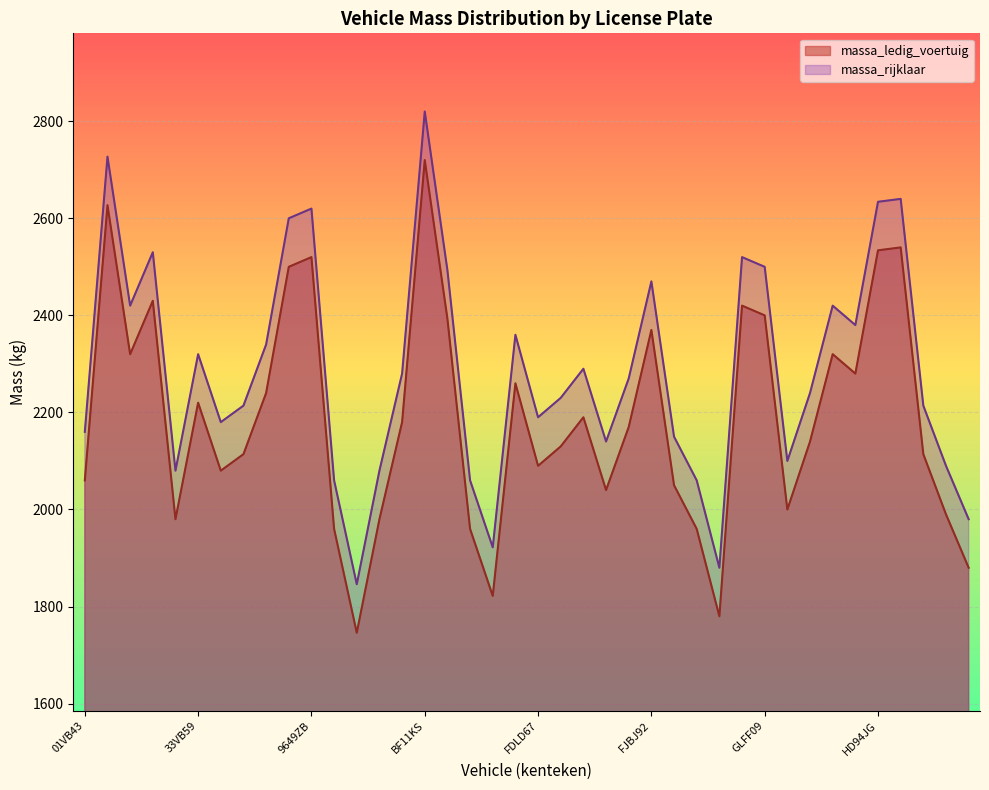

Is the value of massa_ledig_voertuig at 97PB95 greater than the value of massa_rijklaar at FHRT25?

No